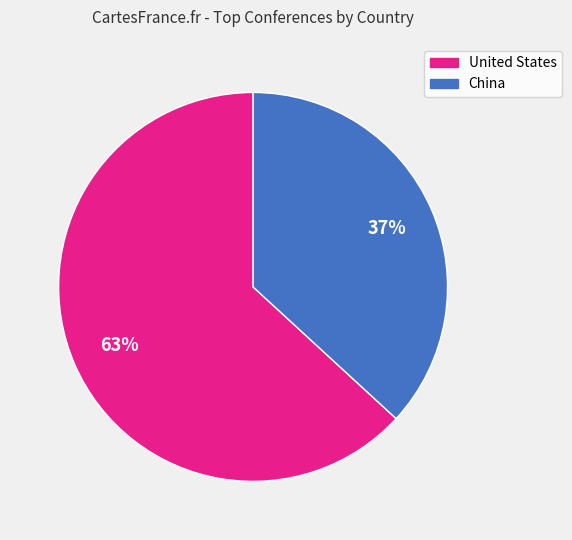

What percentage is the United States slice, to the nearest percent?

63%